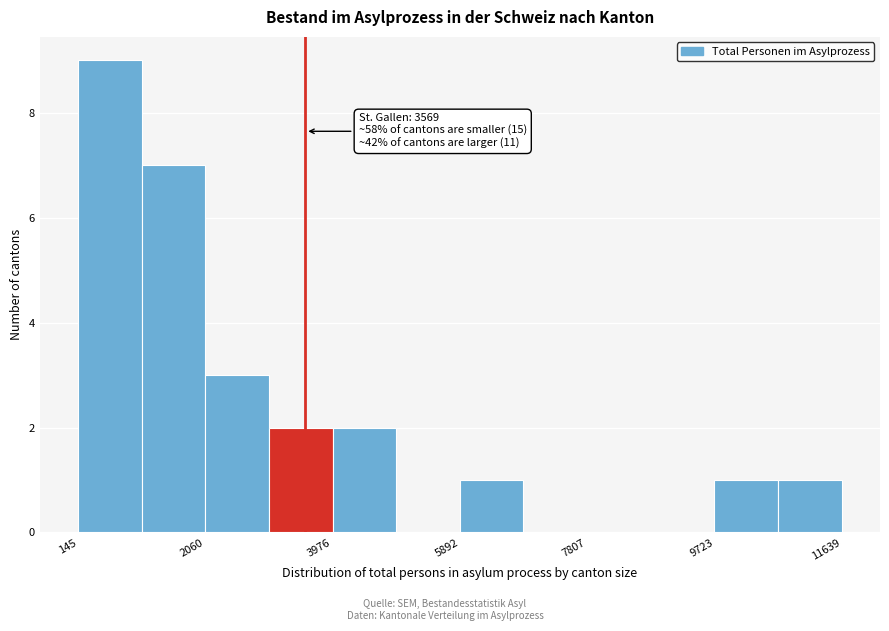

Over which range of the x-axis is the bar tallest?

200 to 1200